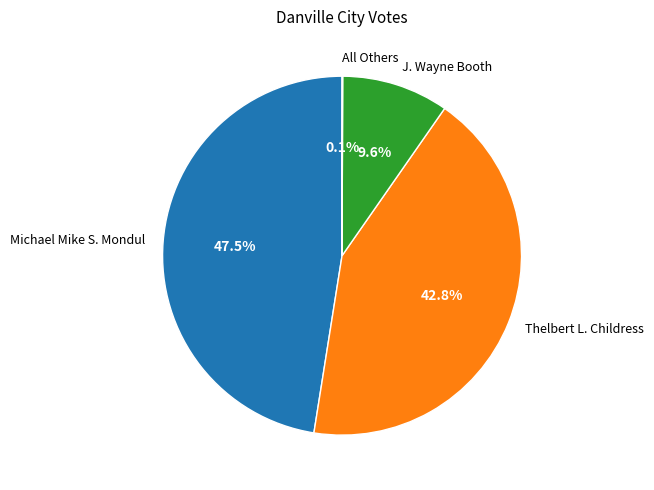

Is there a majority slice in this chart?

No